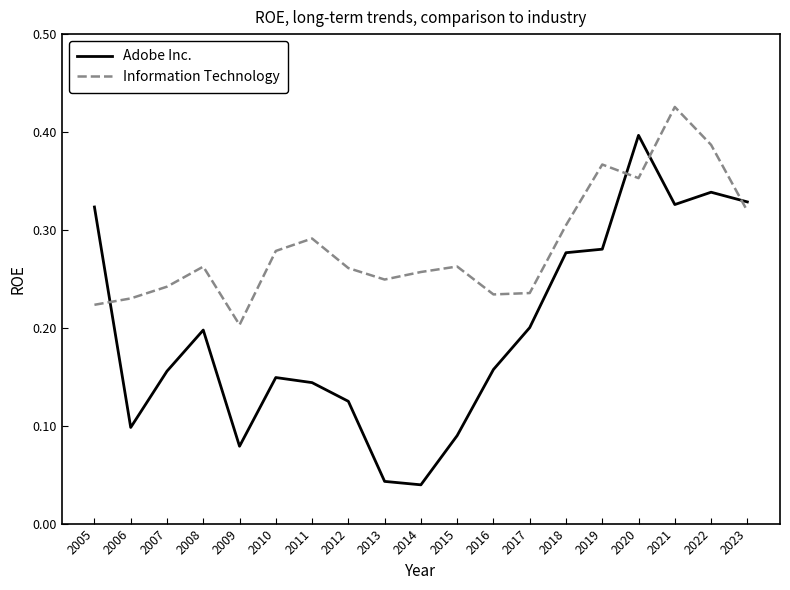

Which series ends up on top after the final intersection of Adobe Inc. and Information Technology?

Adobe Inc.